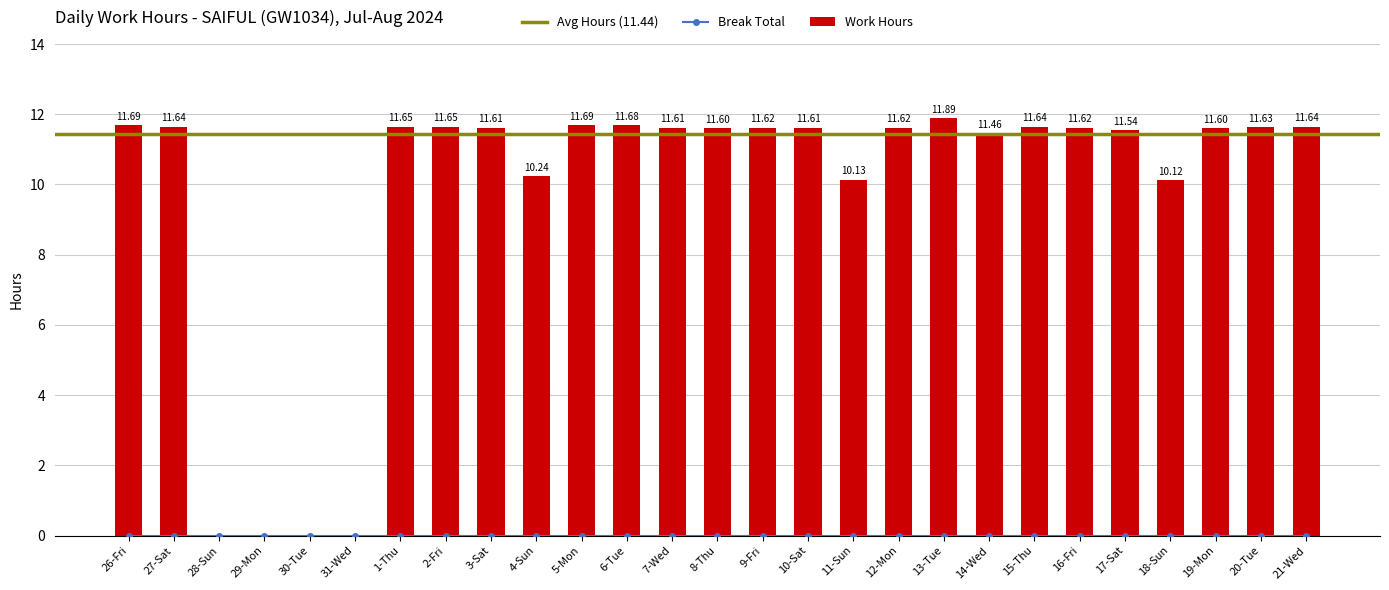

What is the difference between the maximum and minimum values?

11.9